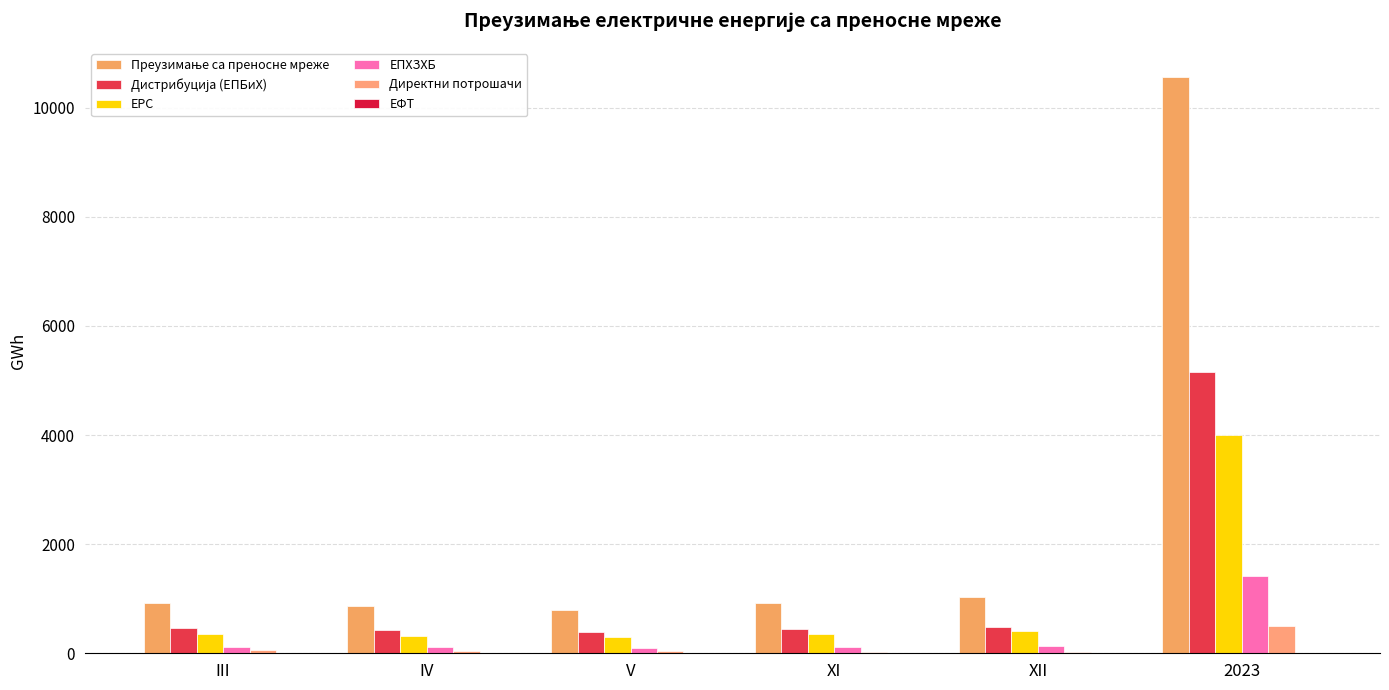

What is the total value across all series at XI?

1851.3